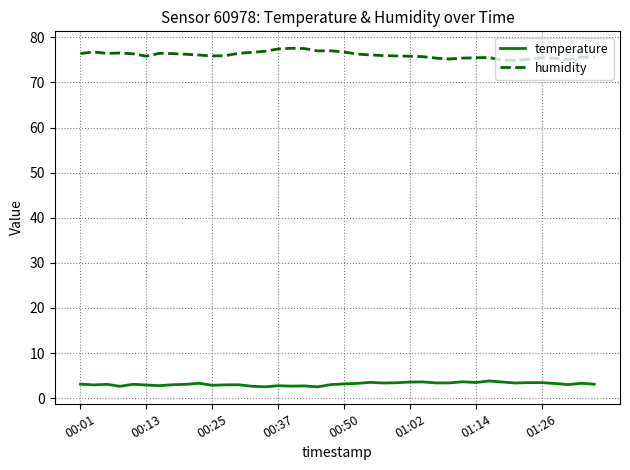

Does the chart have visible grid lines?

Yes